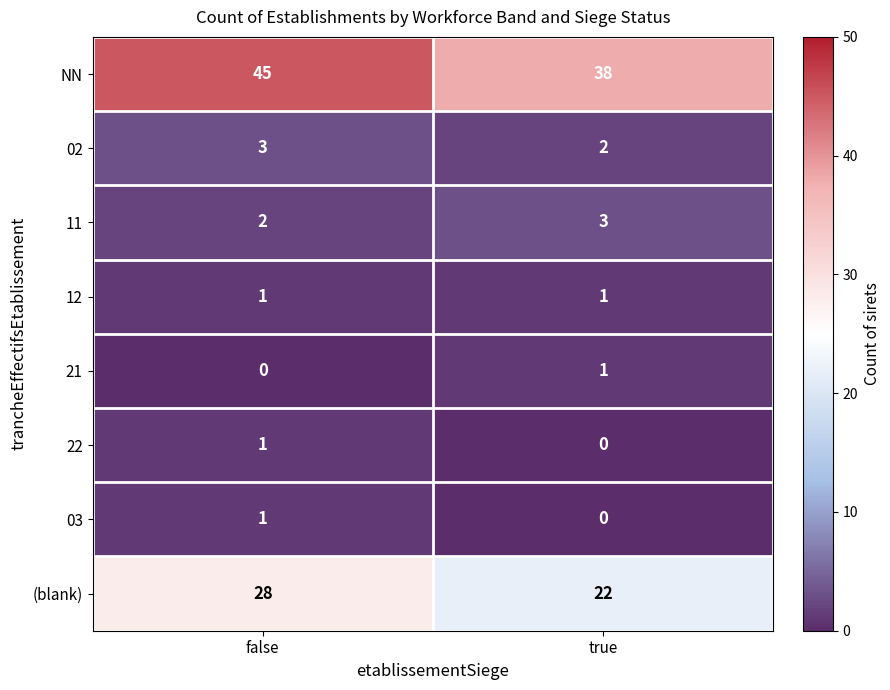

What is the difference between the highest and lowest values at true?

38